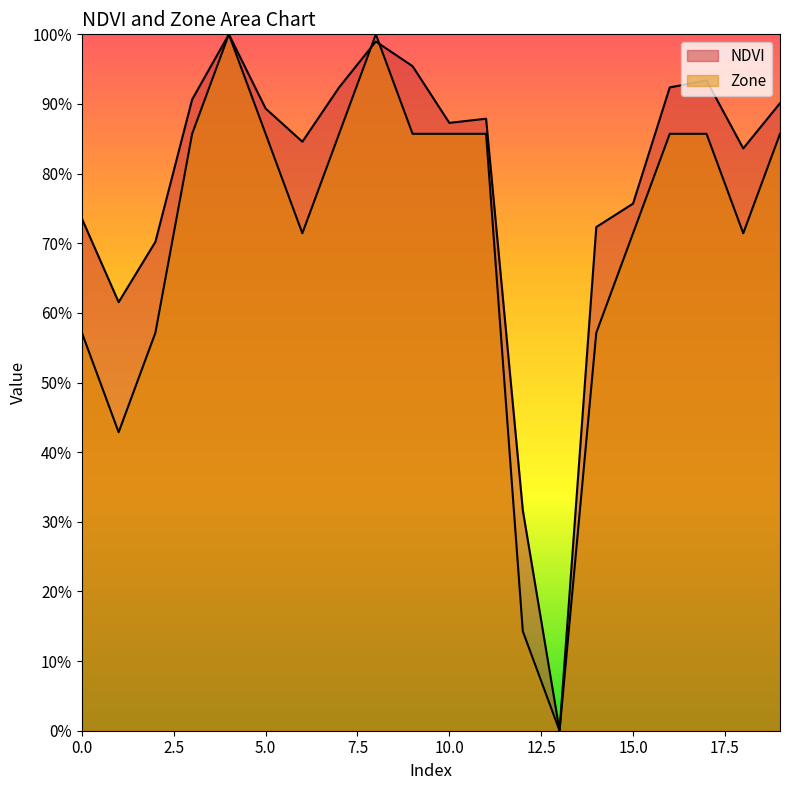

True or false: Zone and NDVI intersect in this chart.

True